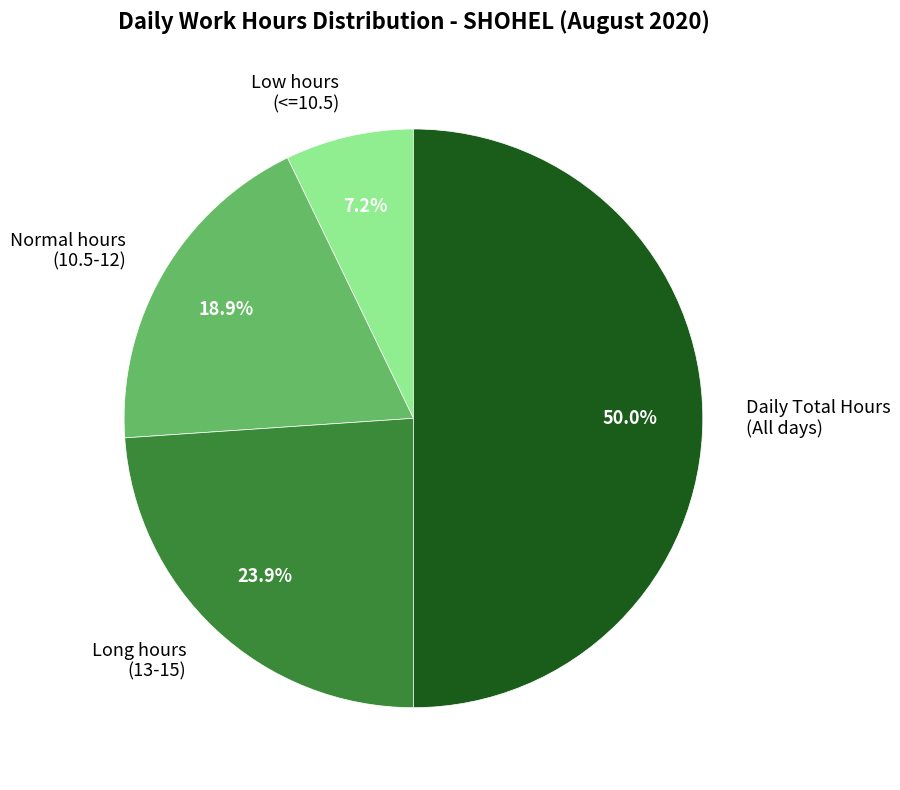

How many slices are in this pie chart?

4